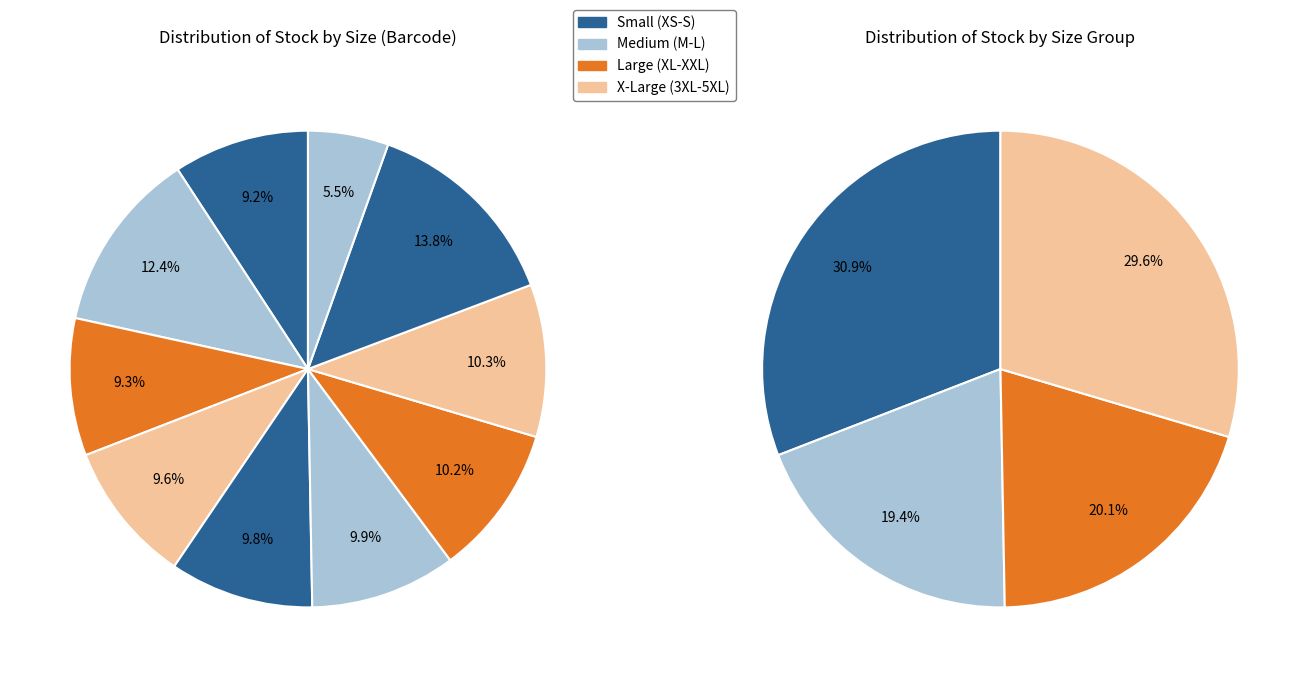

How many slices are in this pie chart?

10